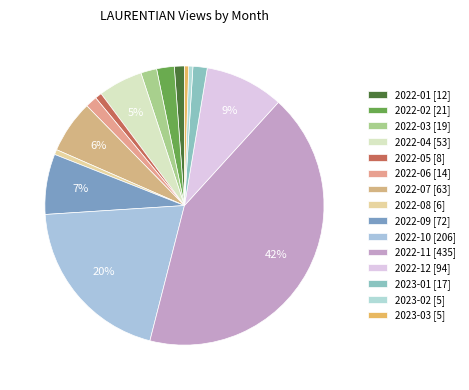

Count the number of slices in the pie.

15